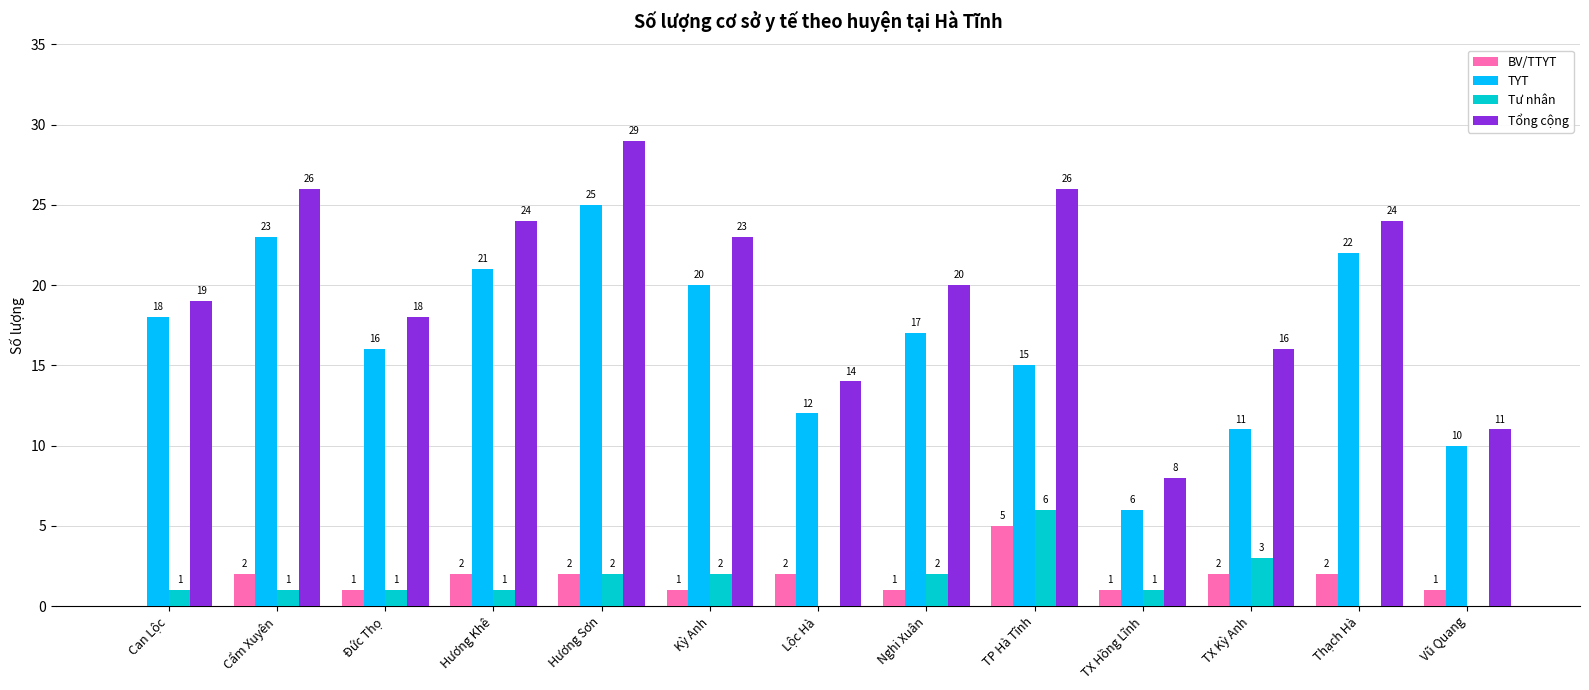

The BV/TTYT series shows 2 at TX Kỳ Anh. True or false?

True